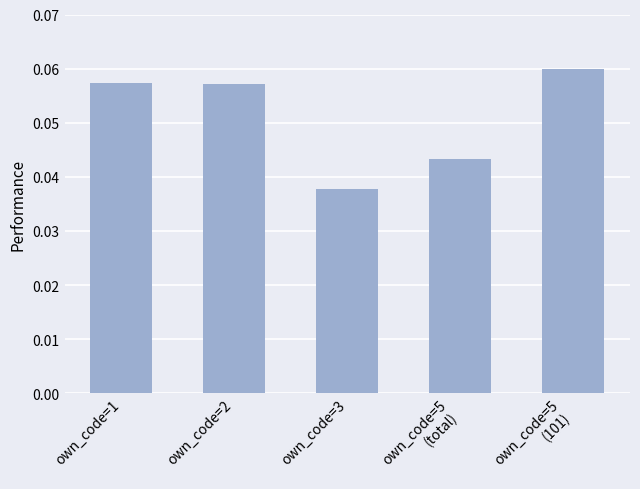

At which category does the chart reach its minimum across all series?

own_code=3